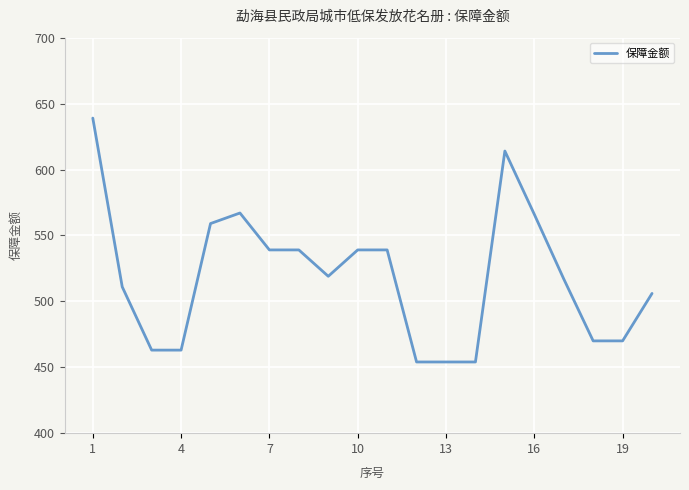

Does the chart have visible grid lines?

Yes